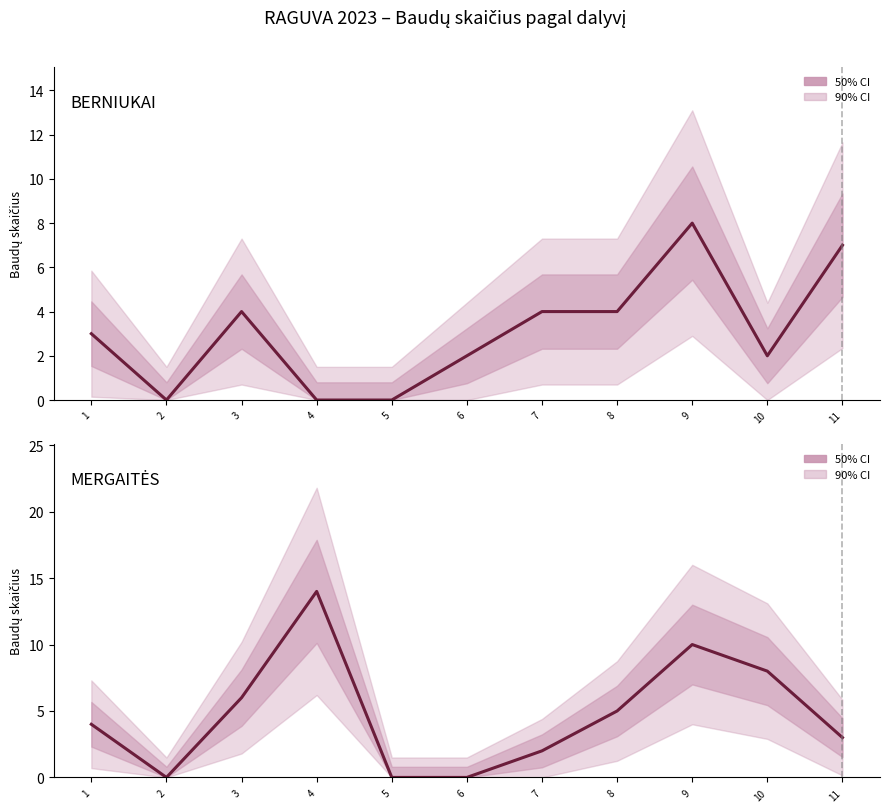

Does the chart have visible grid lines?

No